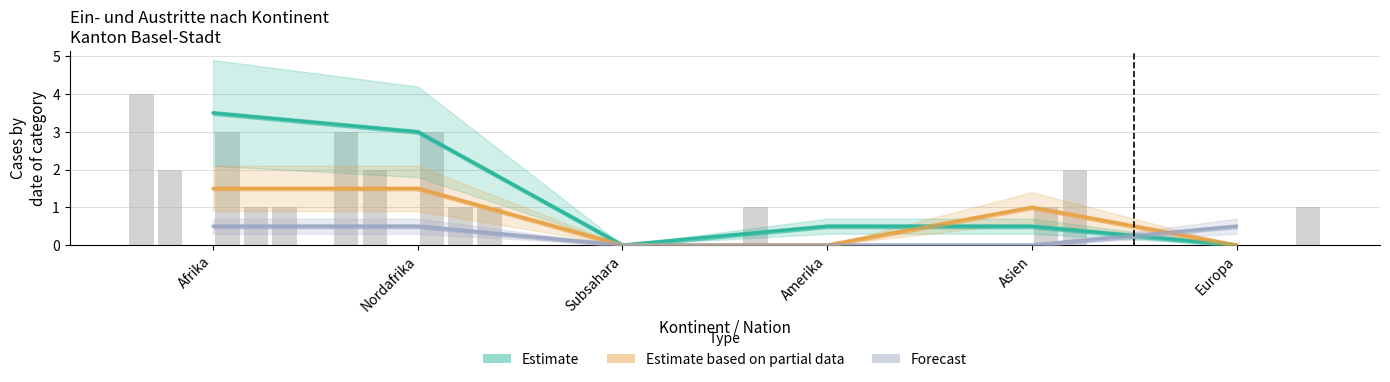

What is the label of the 3rd bar from the left?

Subsahara